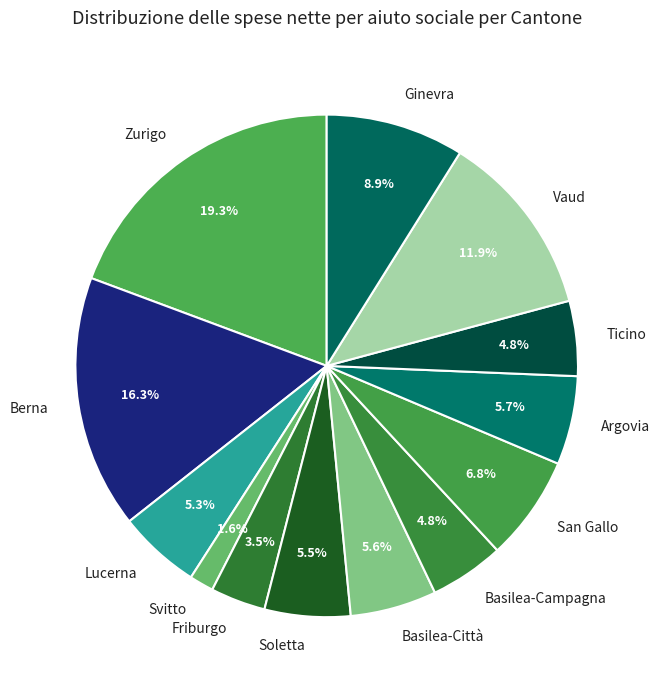

Is the sum of Ticino and Friburgo greater than half?

No